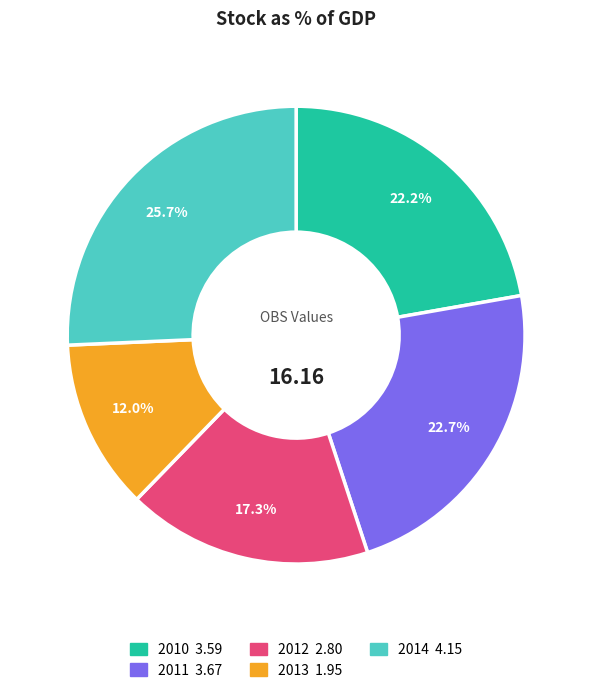

Approximately how many times larger is the value at 2013 compared to 2011?

0.5